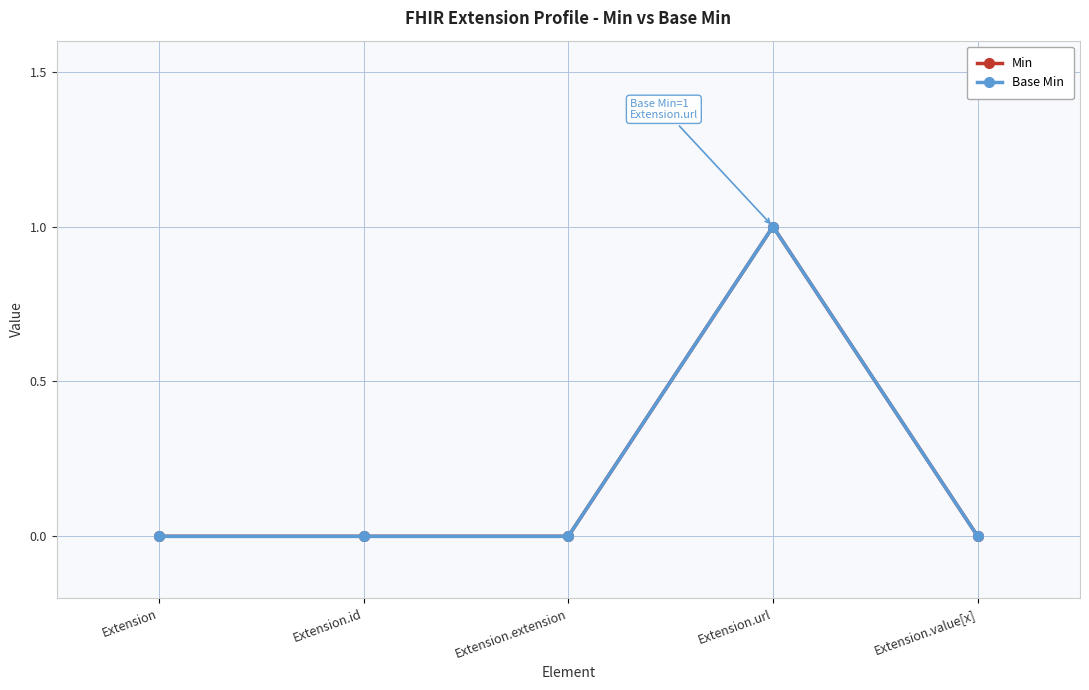

Is this an area chart (filled region under the line)?

No